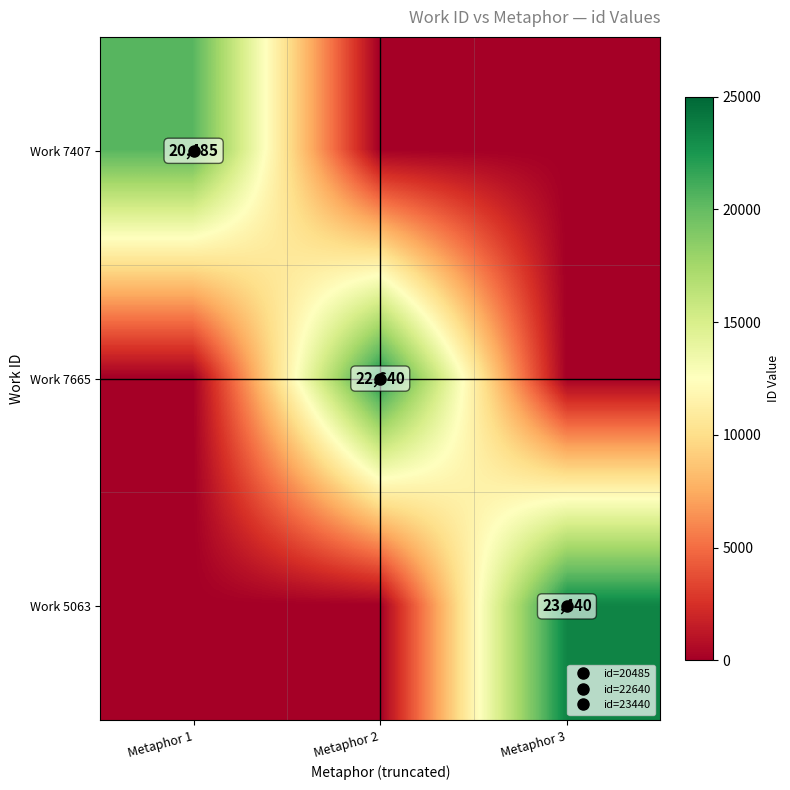

Between Metaphor 2 and Metaphor 3, which series saw the biggest shift?

Work 5063